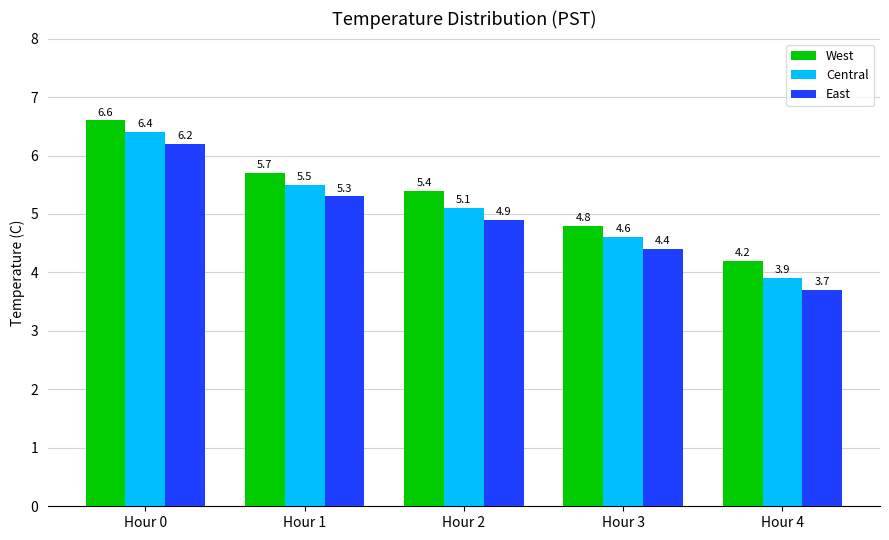

What is the difference between the second highest and minimum values in the East series?

1.6